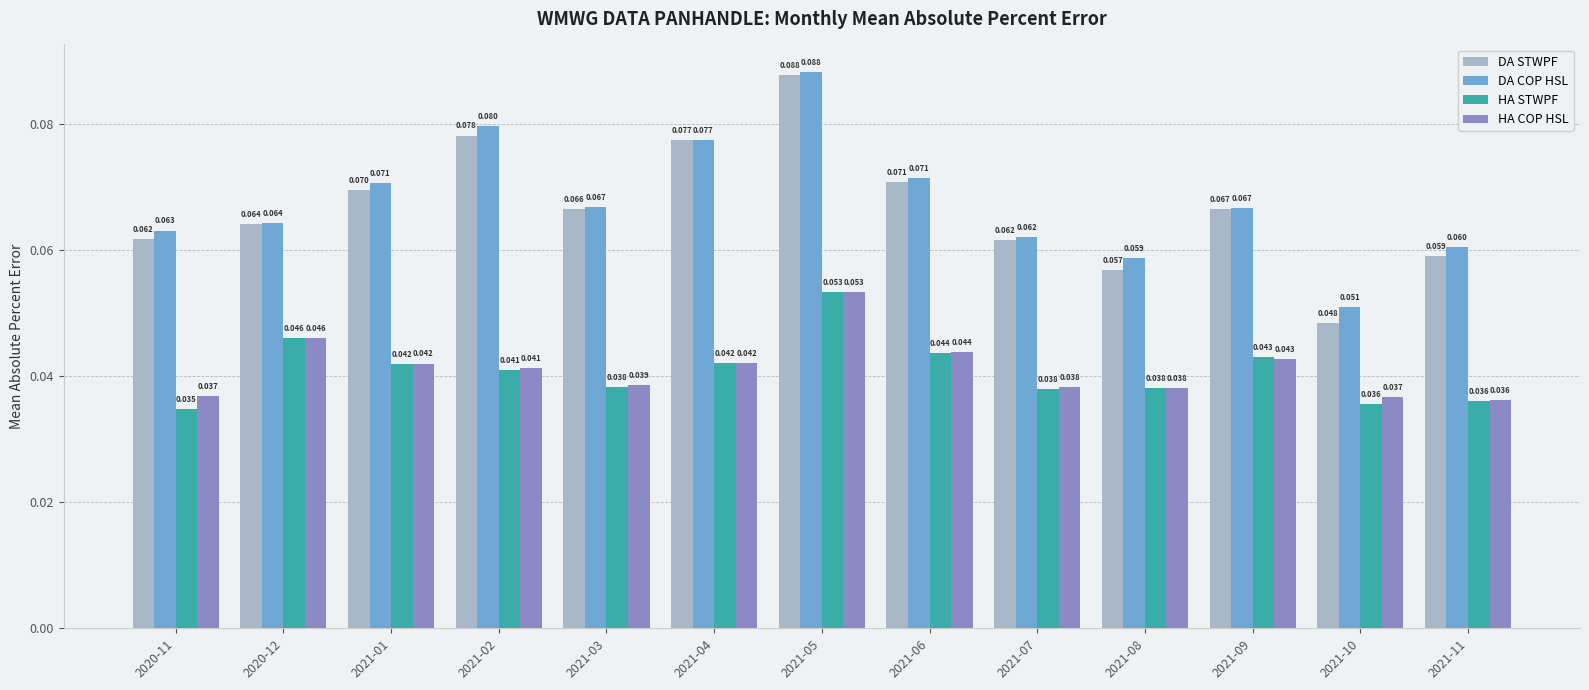

Which series has the largest total across all categories?

DA COP HSL